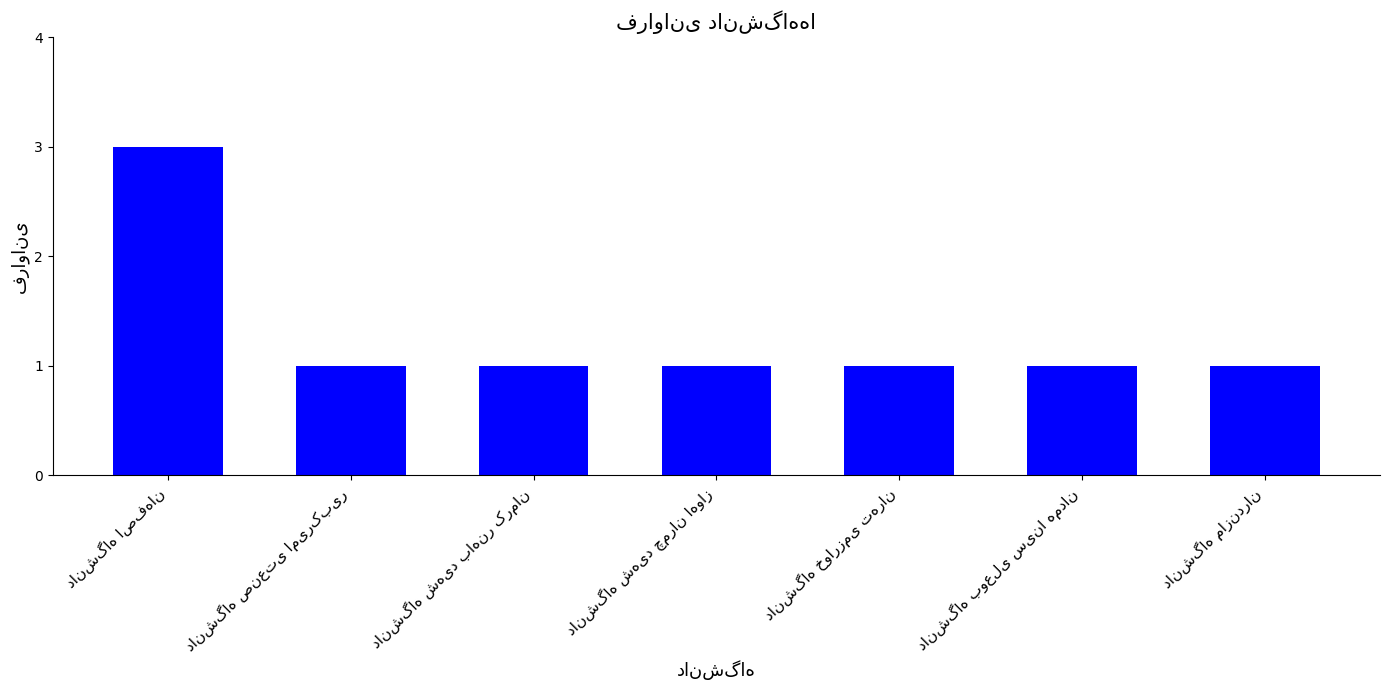

Reading left to right, transcribe all the data shown in this chart.

3	1	1	1	1	1	1